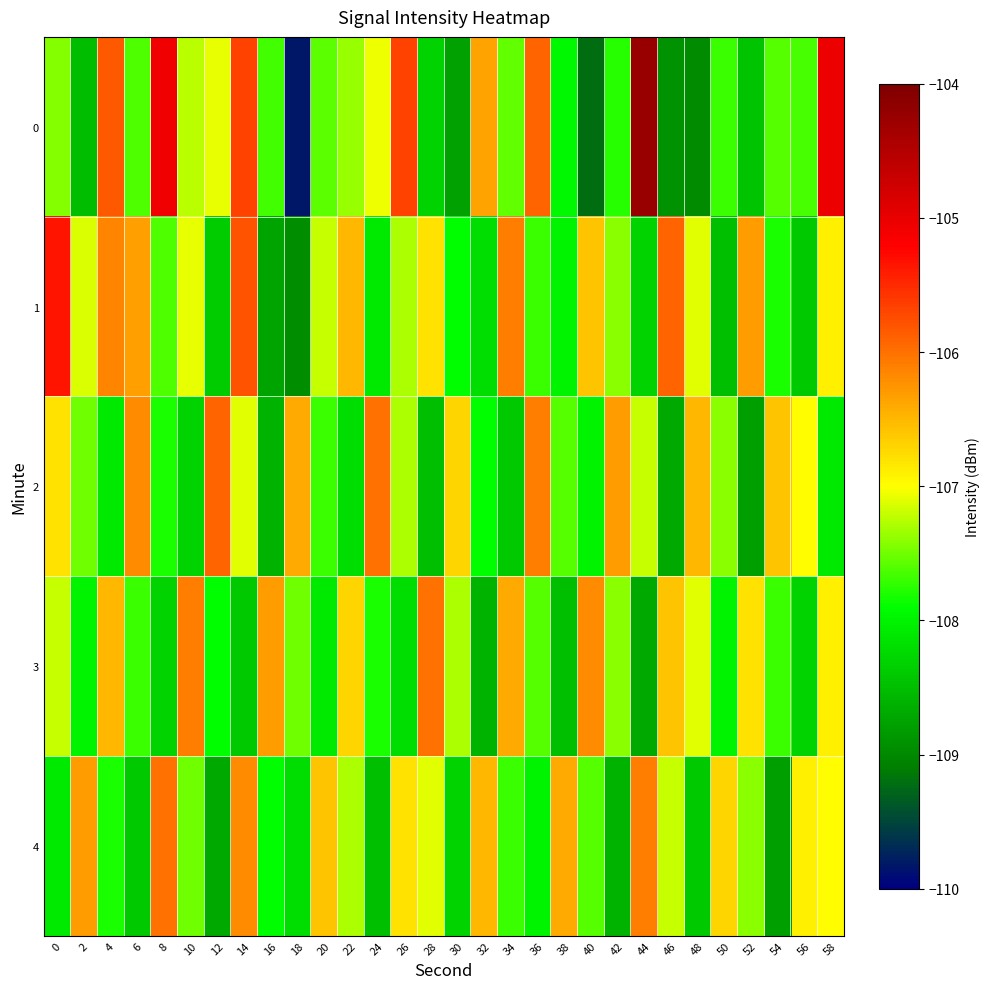

Which series has the largest total across all categories?

1